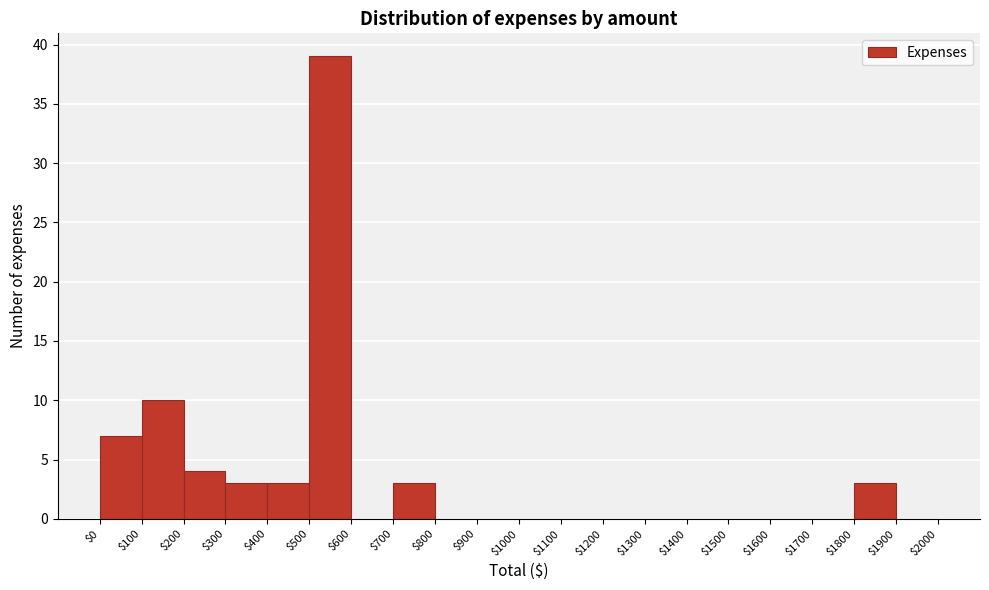

What is the height of the bar covering $0 to $100 on the x-axis? The values are not printed on the chart, so give them approximately, as read against the axis.

7